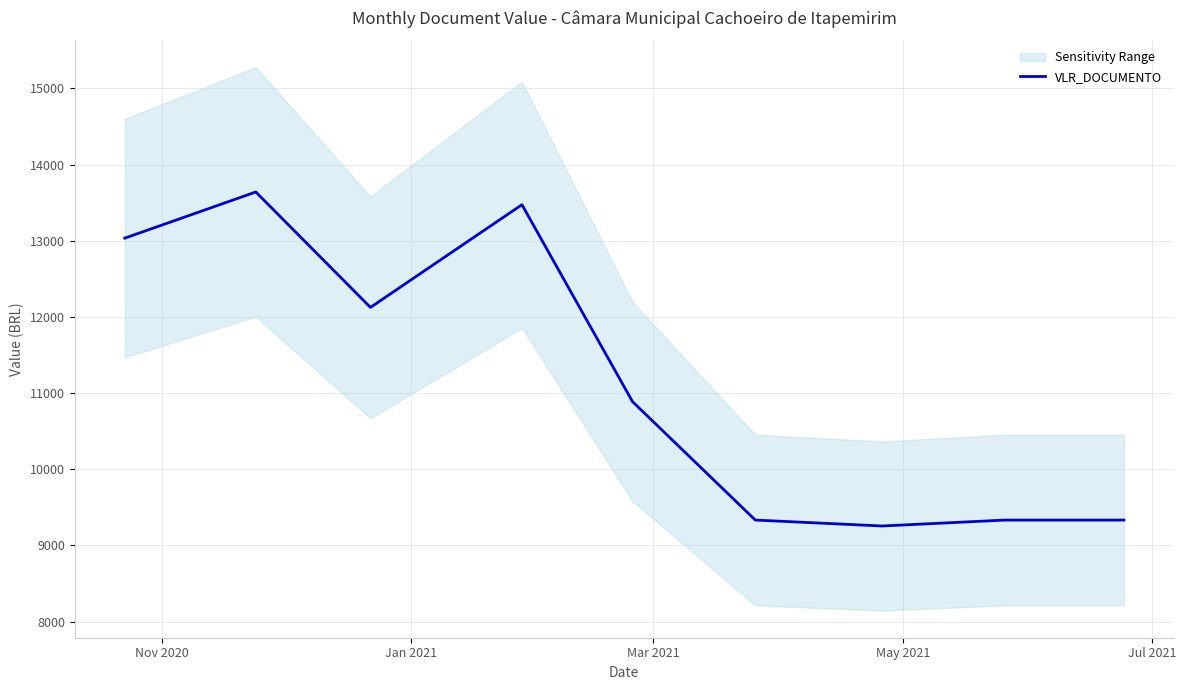

What is the greatest value displayed?

13639.9